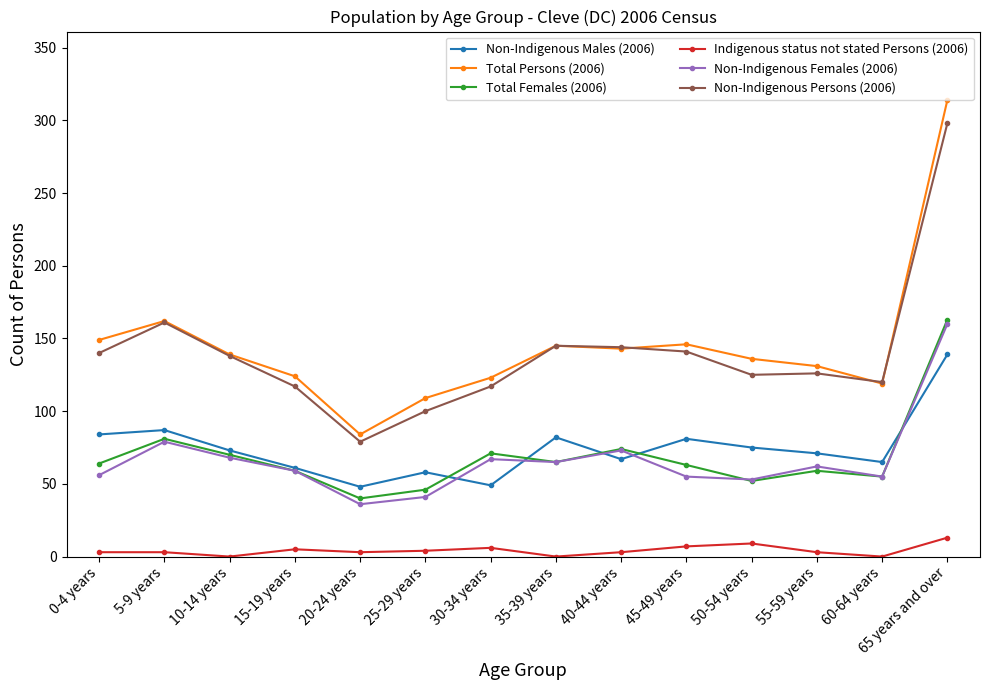

True or false: Total Persons (2006) has more than 0 interior local peaks.

True